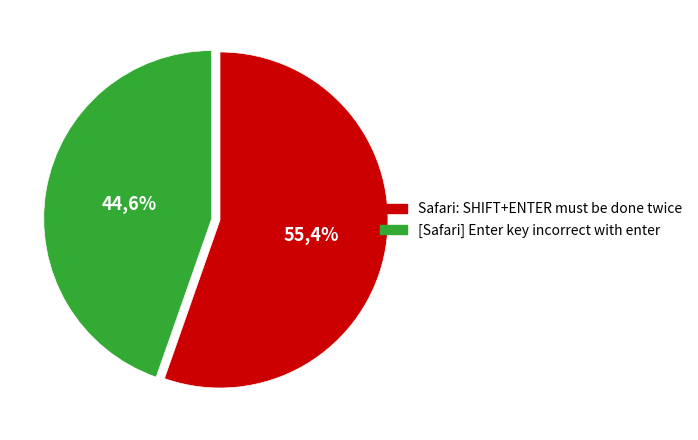

What percentage is the [Safari] Enter key incorrect with enter slice, to the nearest percent?

45%